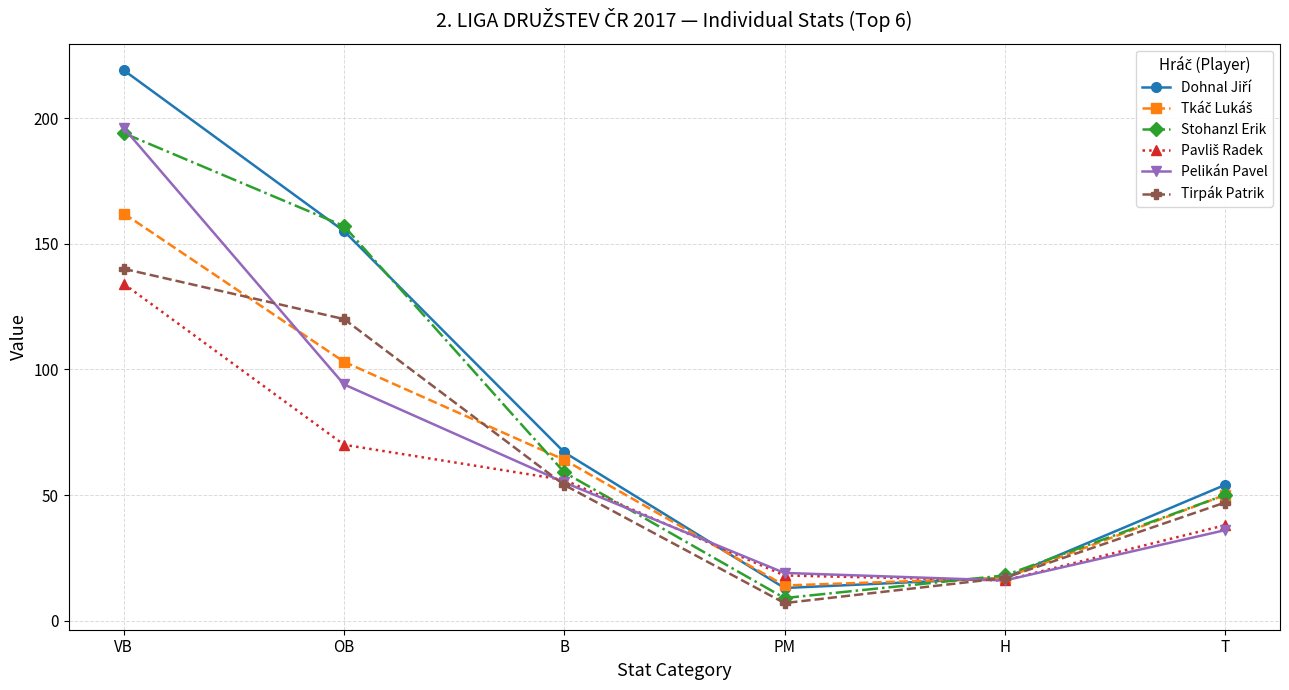

At which category is the sum across all series the highest?

VB